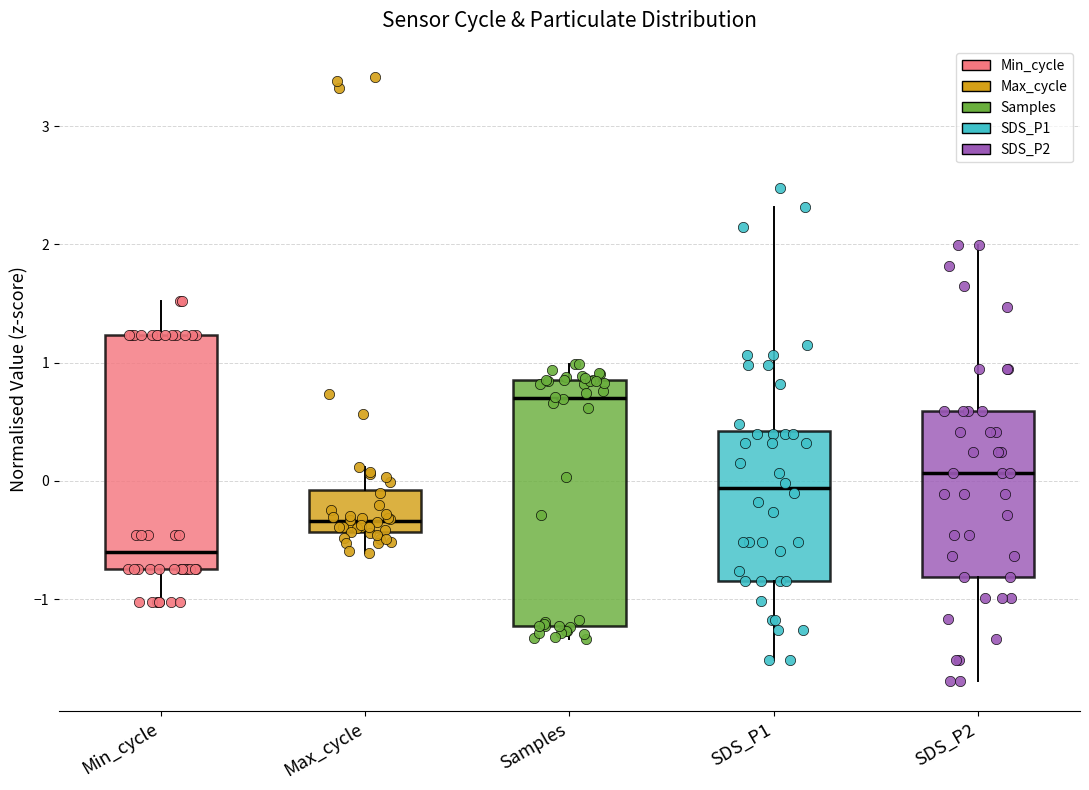

Where does the upper whisker of the box for Samples end on the y-axis? The values are not printed on the chart, so give them approximately, as read against the axis.

1.0